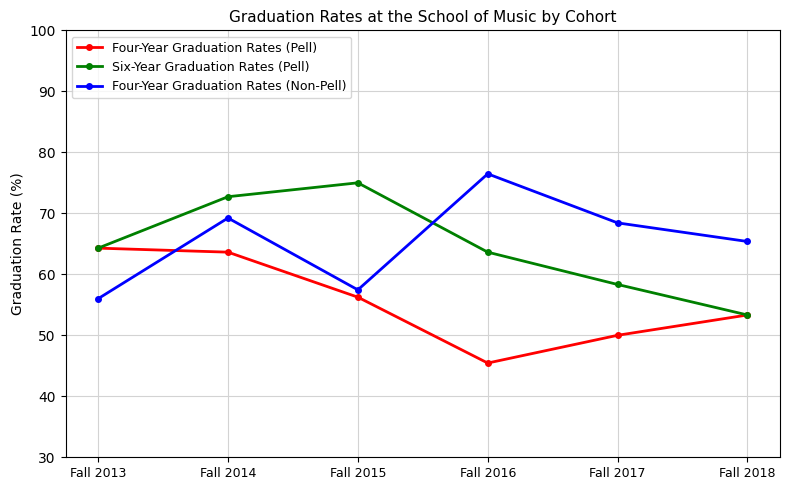

True or false: Four-Year Graduation Rates (Pell) and Four-Year Graduation Rates (Non-Pell) intersect in this chart.

True